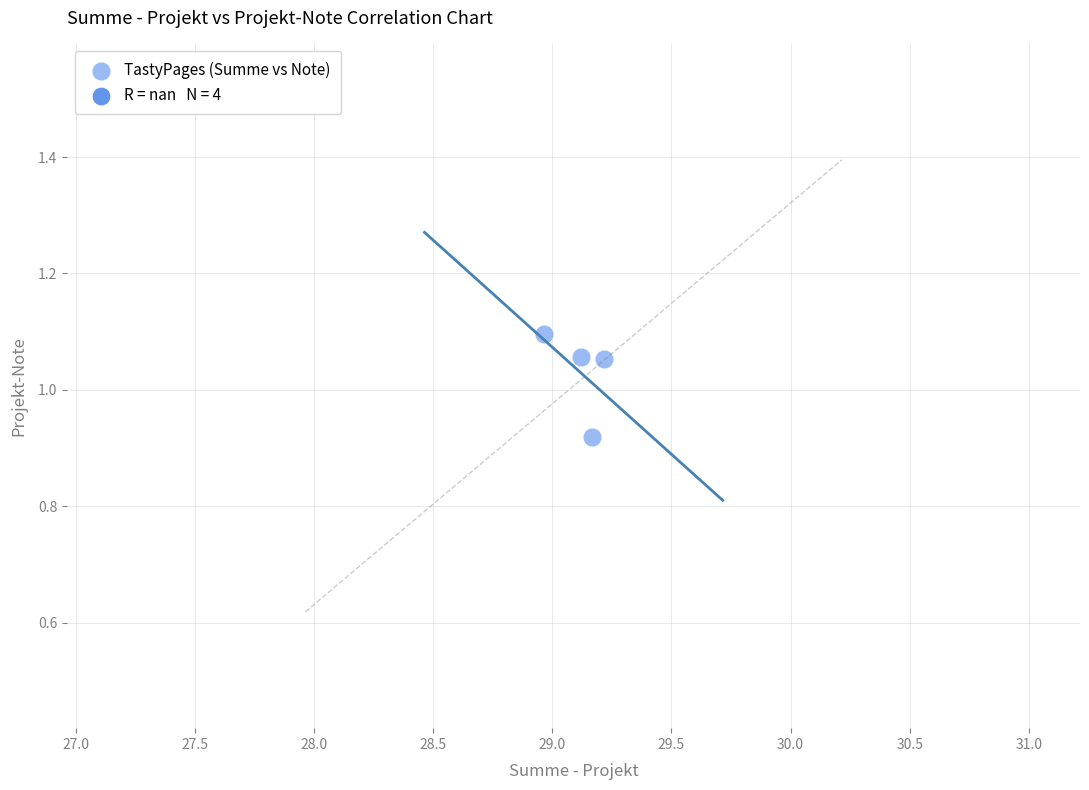

What is the range of X values (max minus min)?

0.3